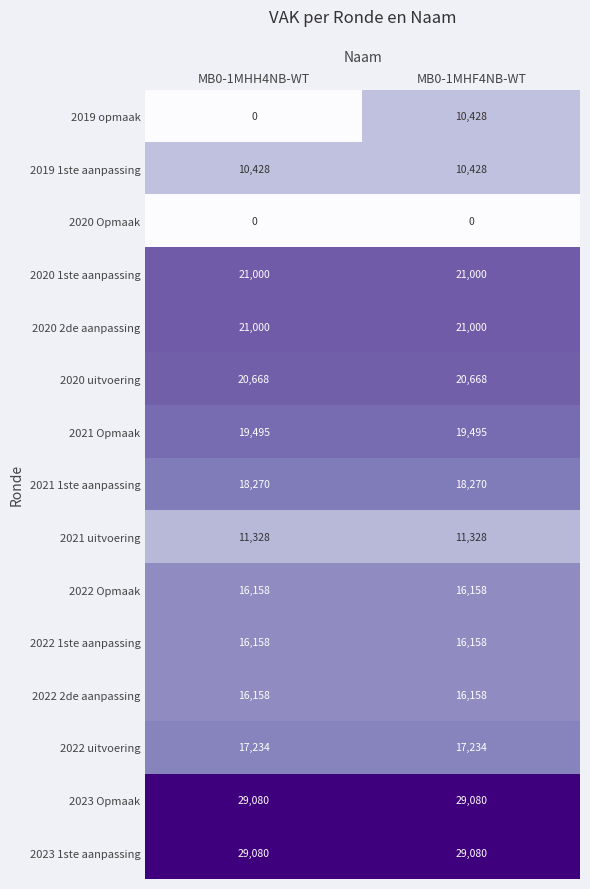

List the labels in order of 2019 opmaak value, smallest first.

MB0-1MHH4NB-WT, MB0-1MHF4NB-WT